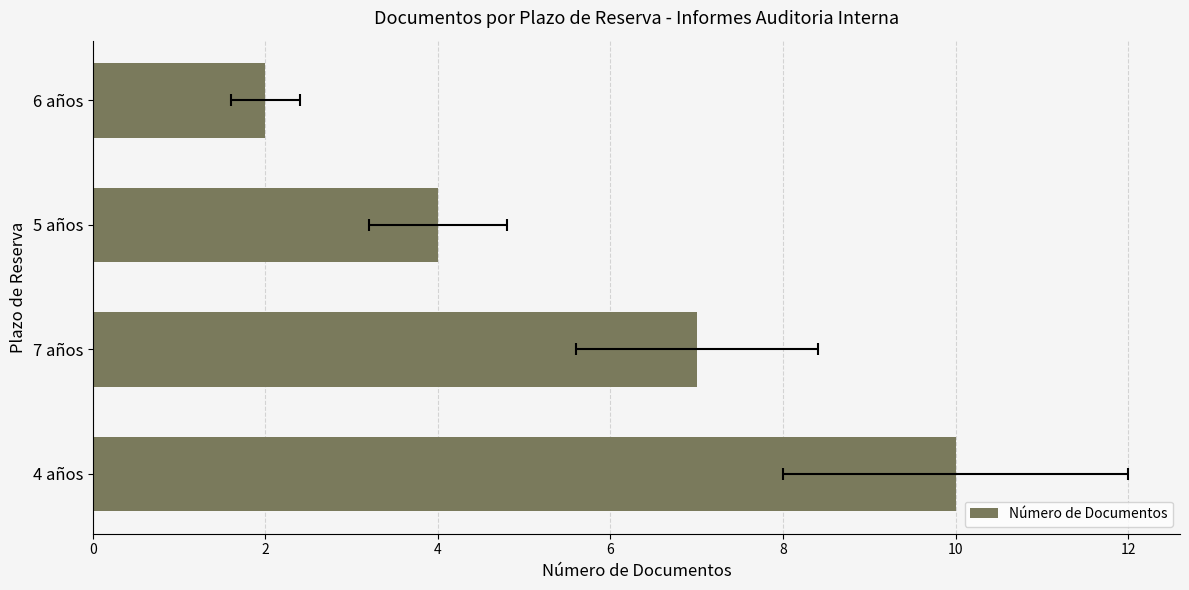

What is the approximate value at 0?

10